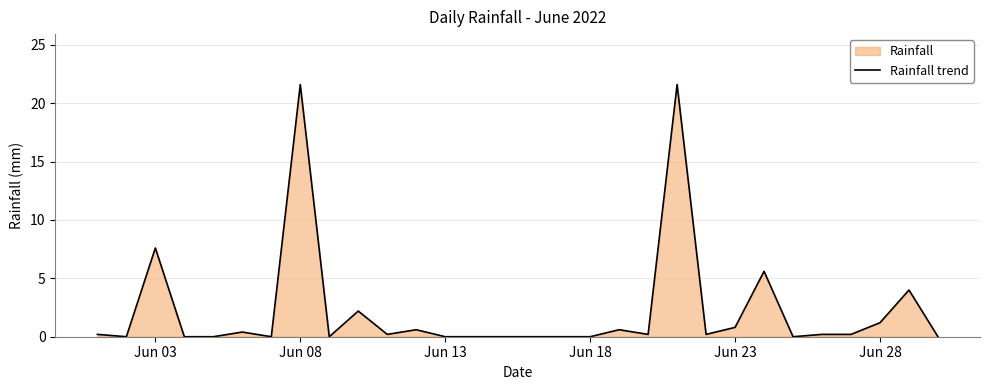

At which label is the value closest to 10?

Jun 03